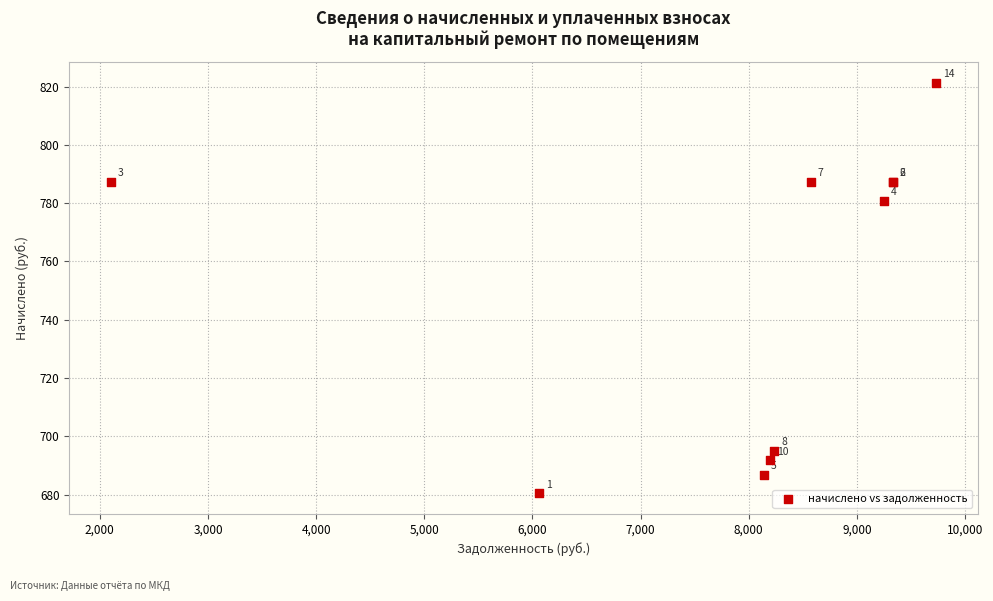

What Y value in the scatter plot is closest to 750?

780.8